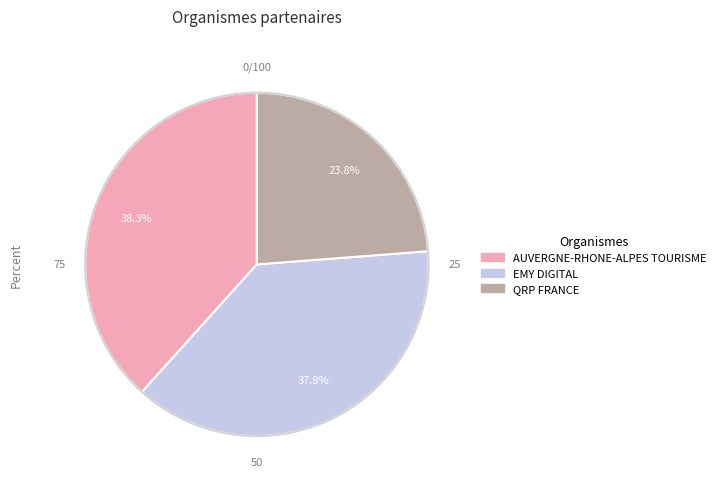

Do QRP FRANCE and EMY DIGITAL together represent more than half of the pie?

Yes